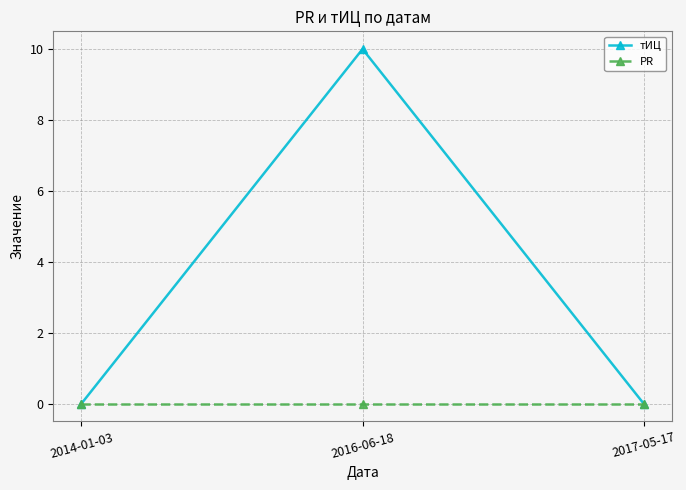

Reading right to left, what are all the values shown in this chart?

тИЦ: 0	10	0
PR: 0	0	0